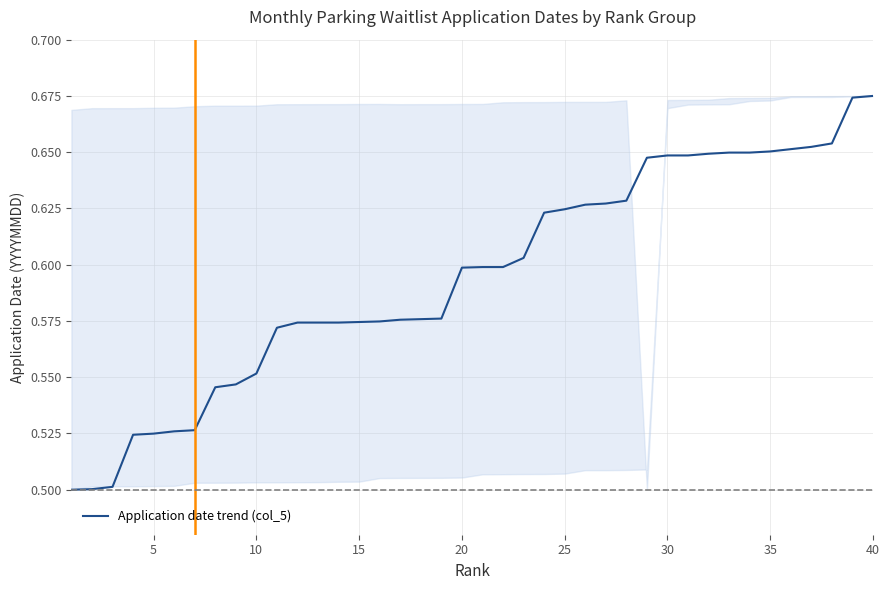

Does the chart have visible grid lines?

Yes